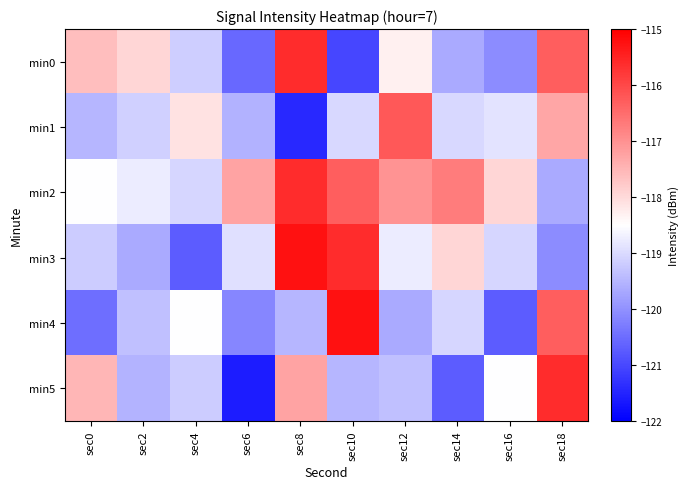

Between sec10 and sec0, which is larger?

sec0